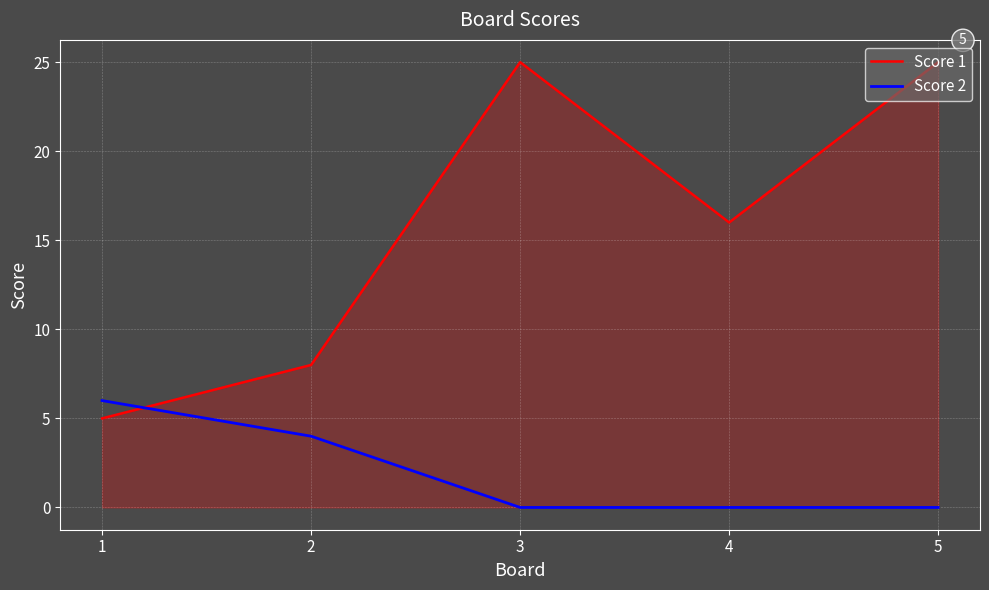

At 5, list the series in order from smallest to largest.

Score 2, Score 1